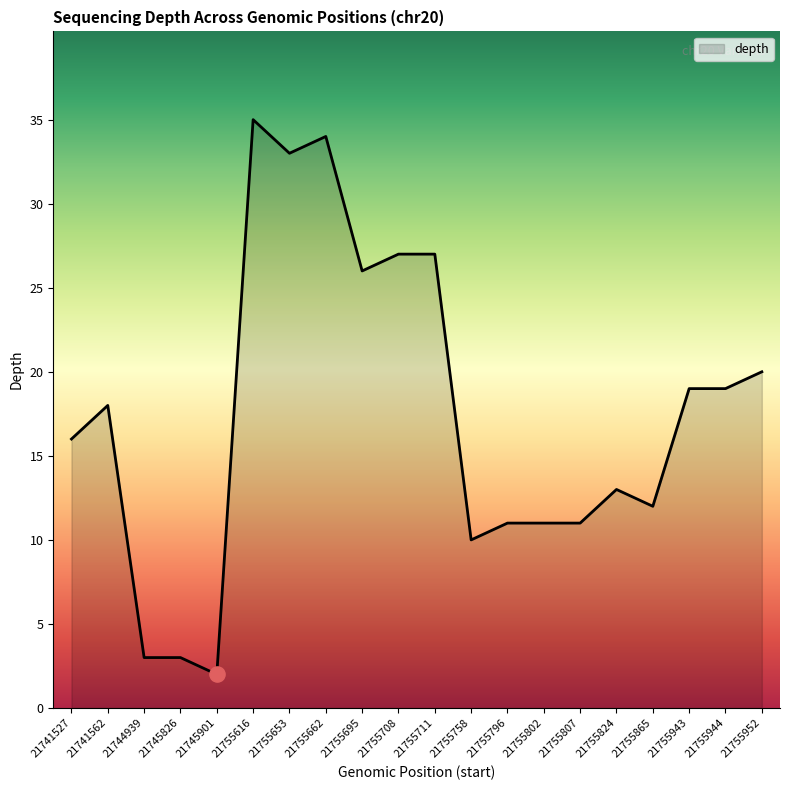

What is the ratio of the value at 21745826 to the value at 21755802?

0.3